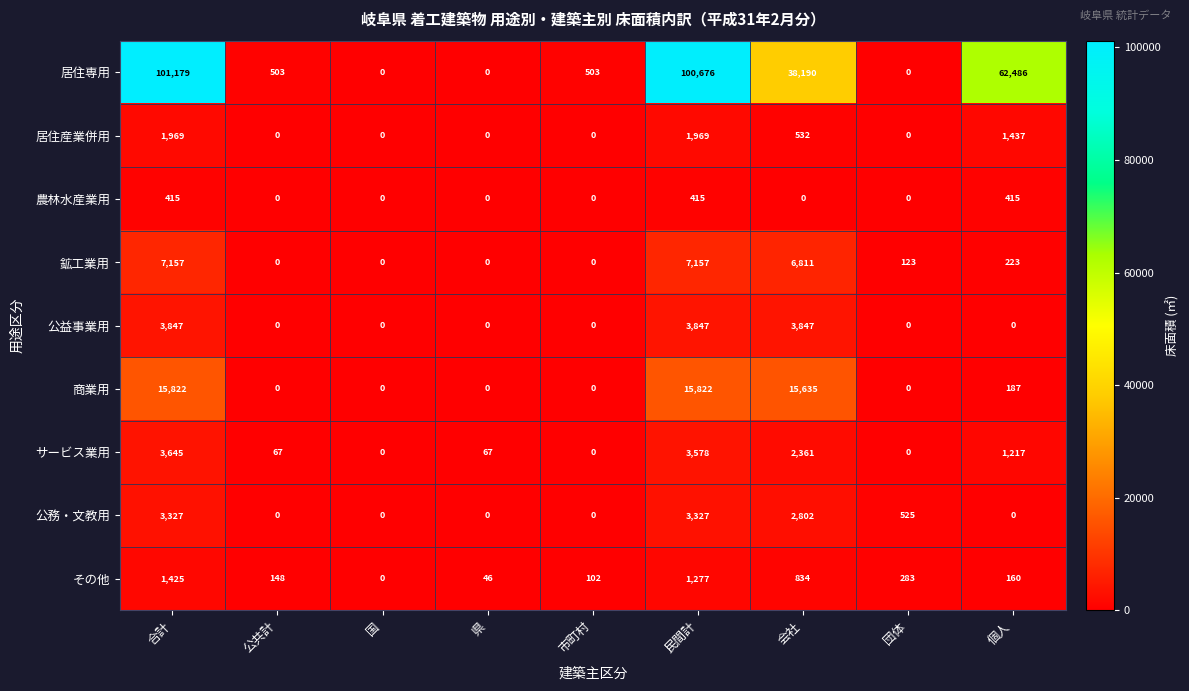

At which label does 居住専用 first exceed 503?

合計